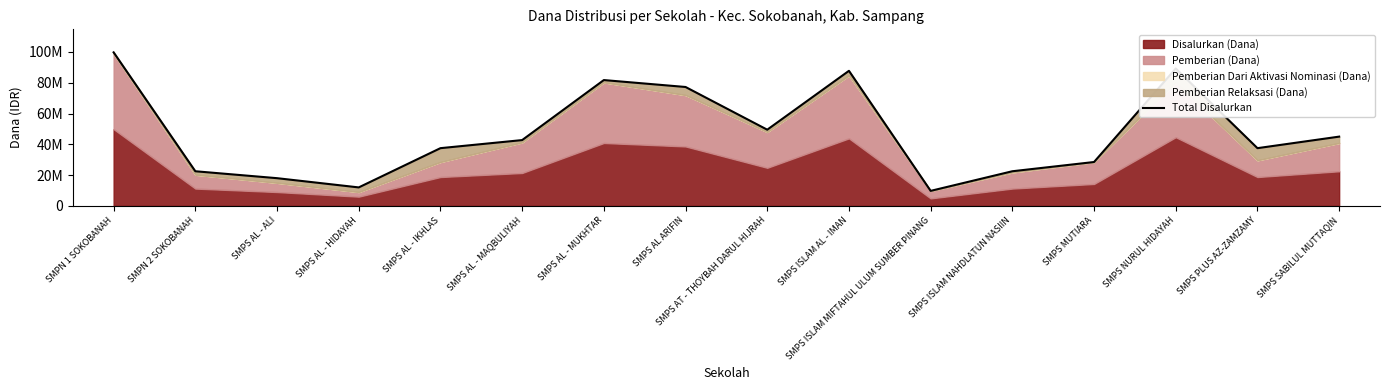

What is the value of the 7th point from the left?

81750000